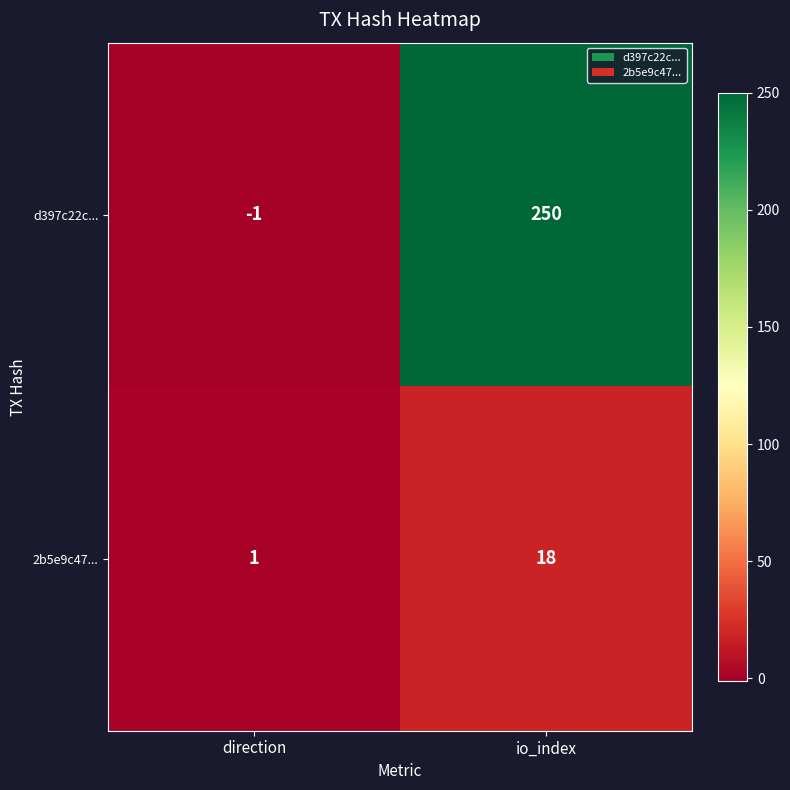

Reading right to left, what are all the values shown in this chart?

d397c22c...: 250	-1
2b5e9c47...: 18	1